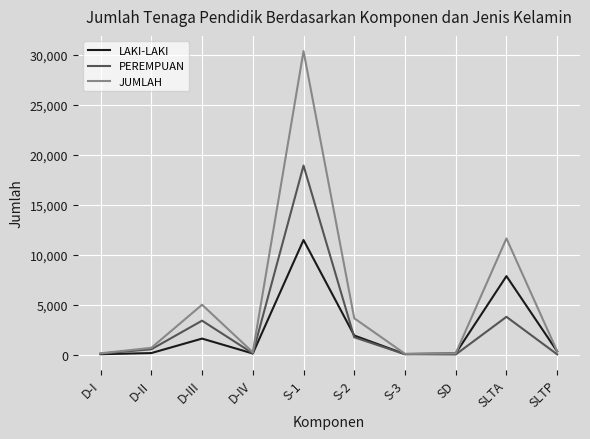

At which label does LAKI-LAKI first exceed 315?

D-III